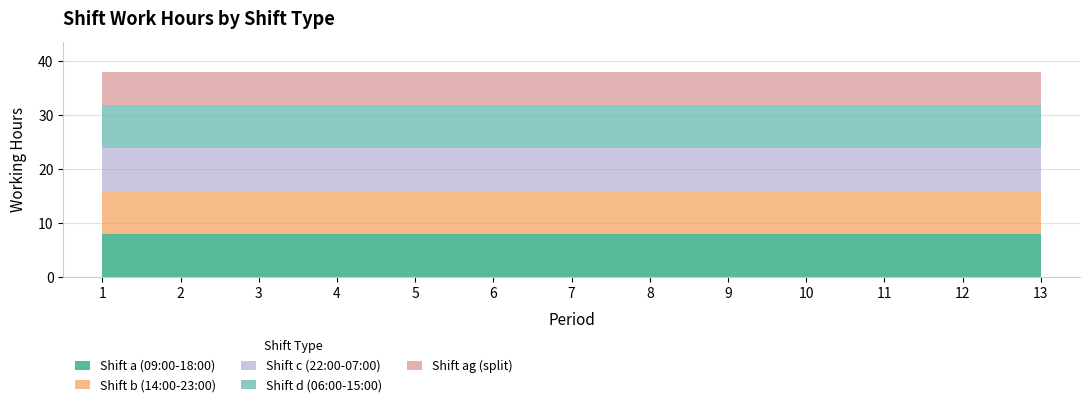

True or false: Shift d (06:00-15:00) has more than 1 interior local peaks.

False